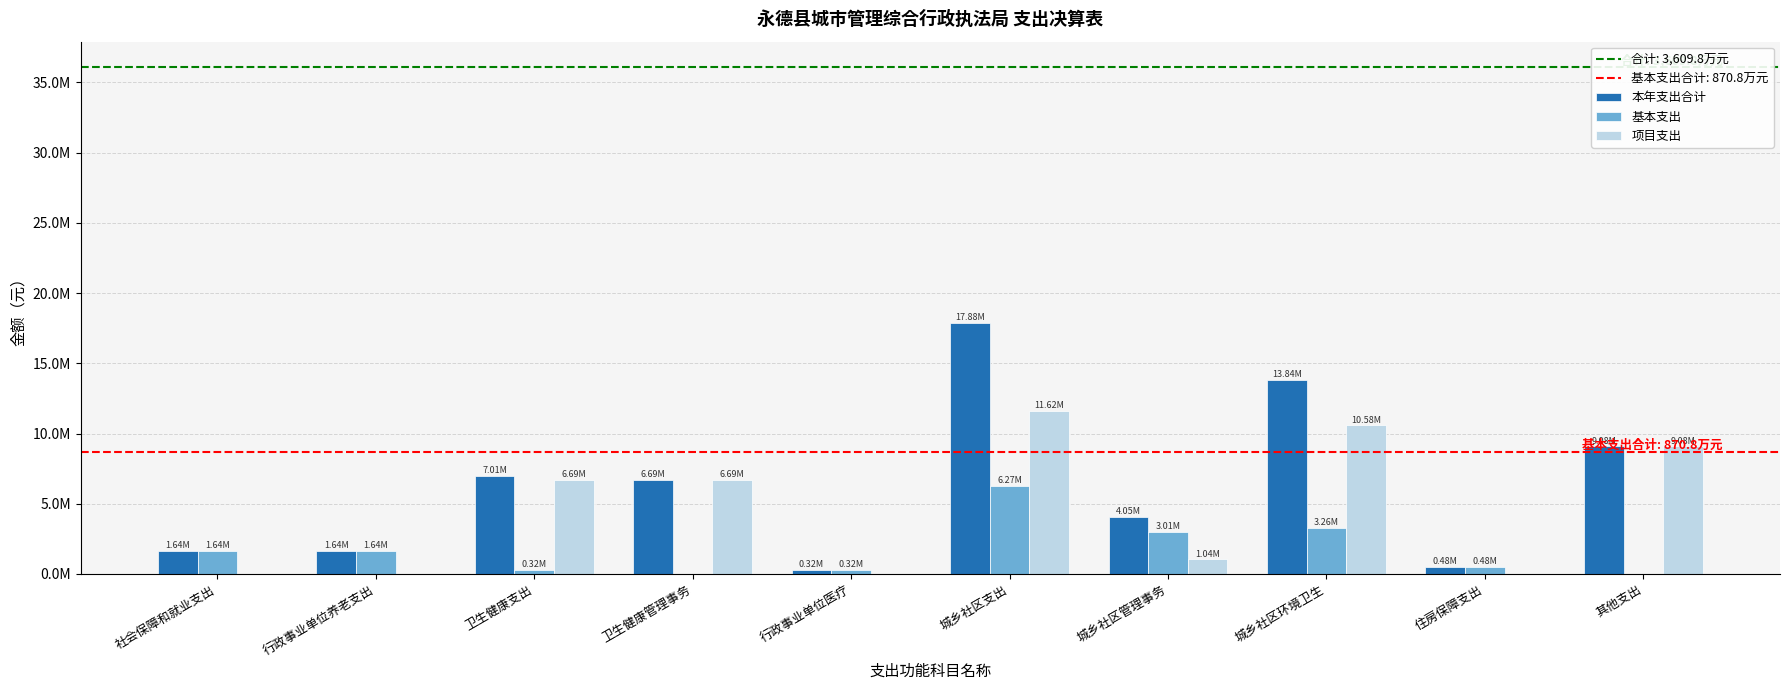

Are the bars horizontal?

No